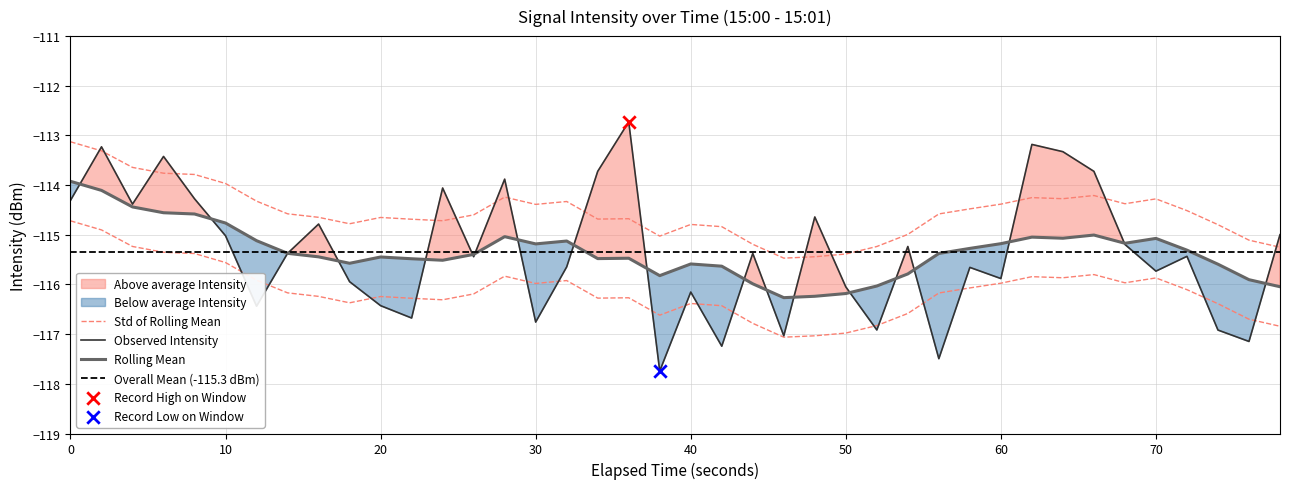

Between 10 and 30, which is larger?

10